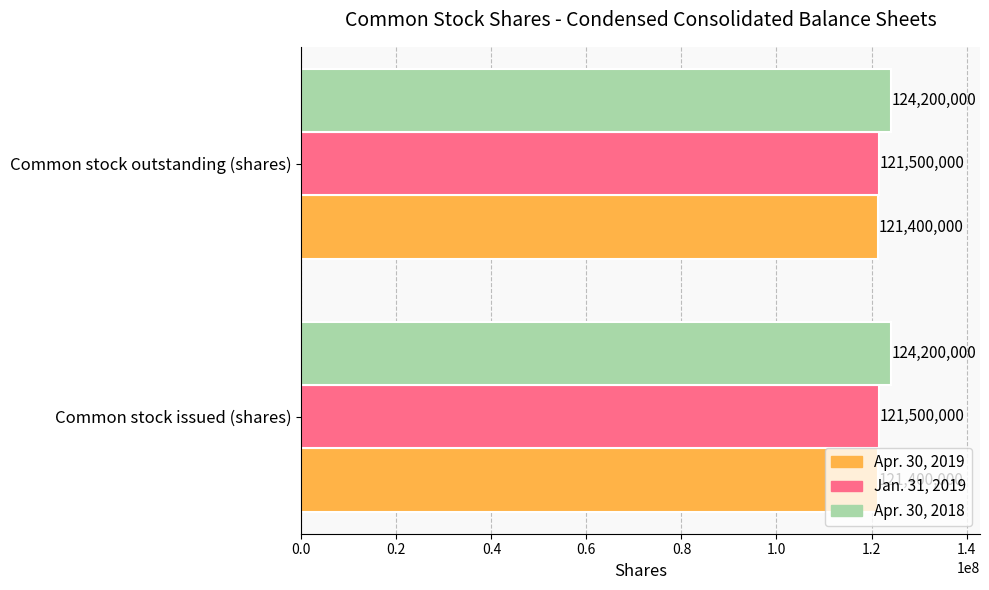

What is the maximum value for Jan. 31, 2019?

121500000